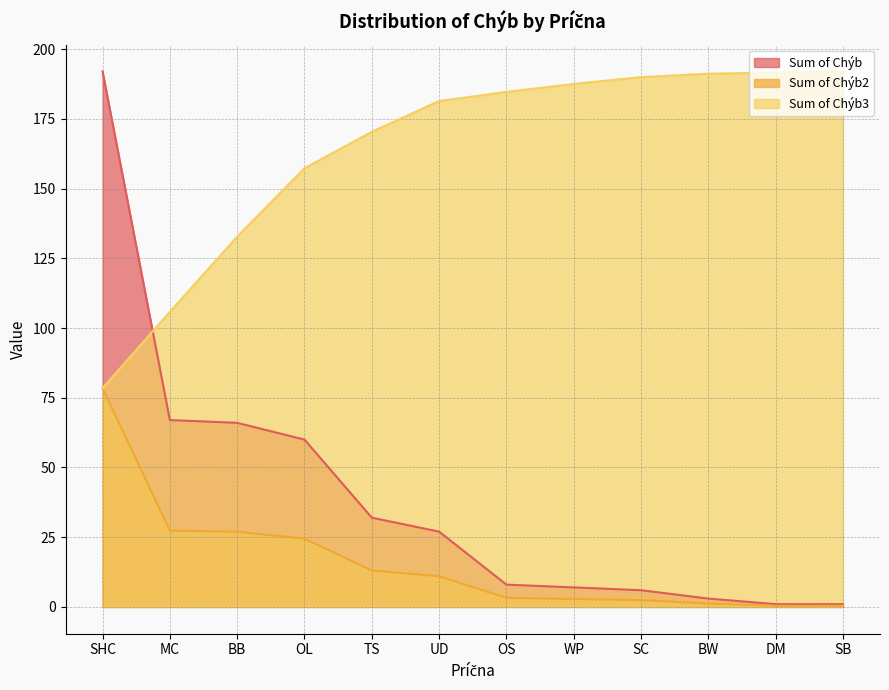

At how many categories does at least one series exceed 123?

11